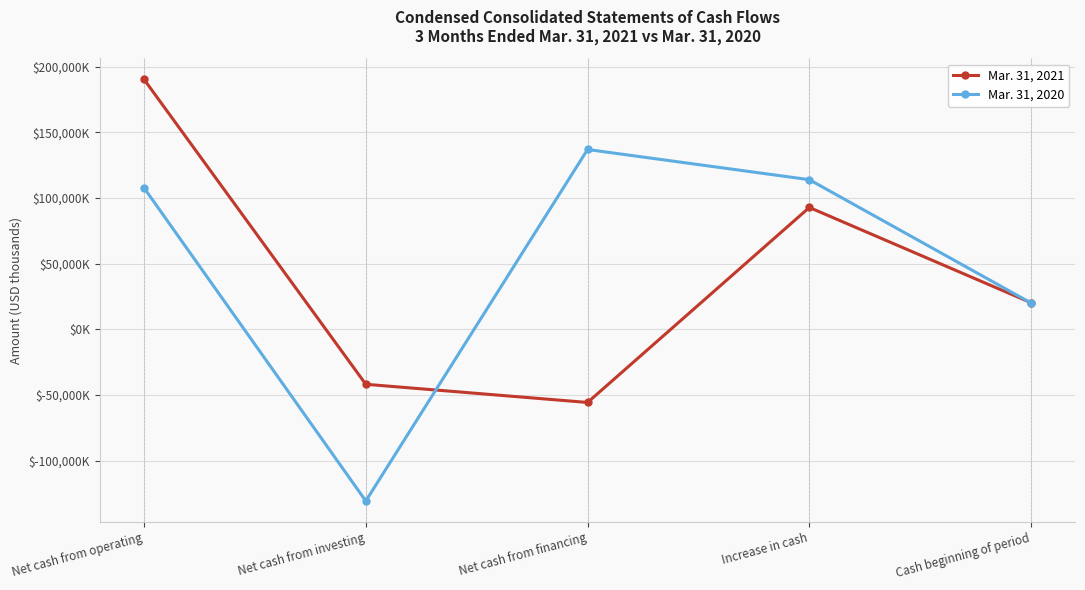

Reading left to right, list all the values displayed in this chart.

Mar. 31, 2021: Net cash from operating=190413	Net cash from investing=-41868	Net cash from financing=-55717	Increase in cash=92828	Cash beginning of period=20226
Mar. 31, 2020: Net cash from operating=107775	Net cash from investing=-130768	Net cash from financing=136976	Increase in cash=113983	Cash beginning of period=20019